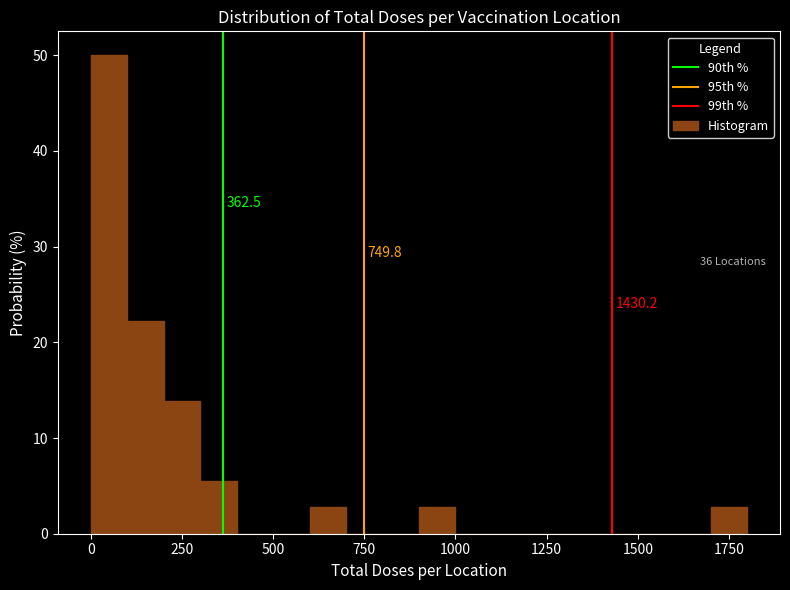

Read against the x-axis, roughly where is the centre of the tallest bar?

50